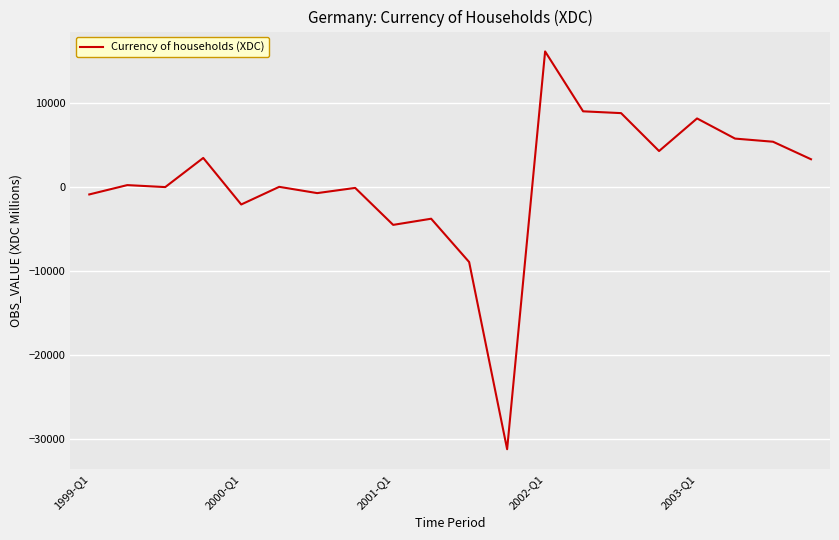

What is the difference between the maximum and minimum values?

47293